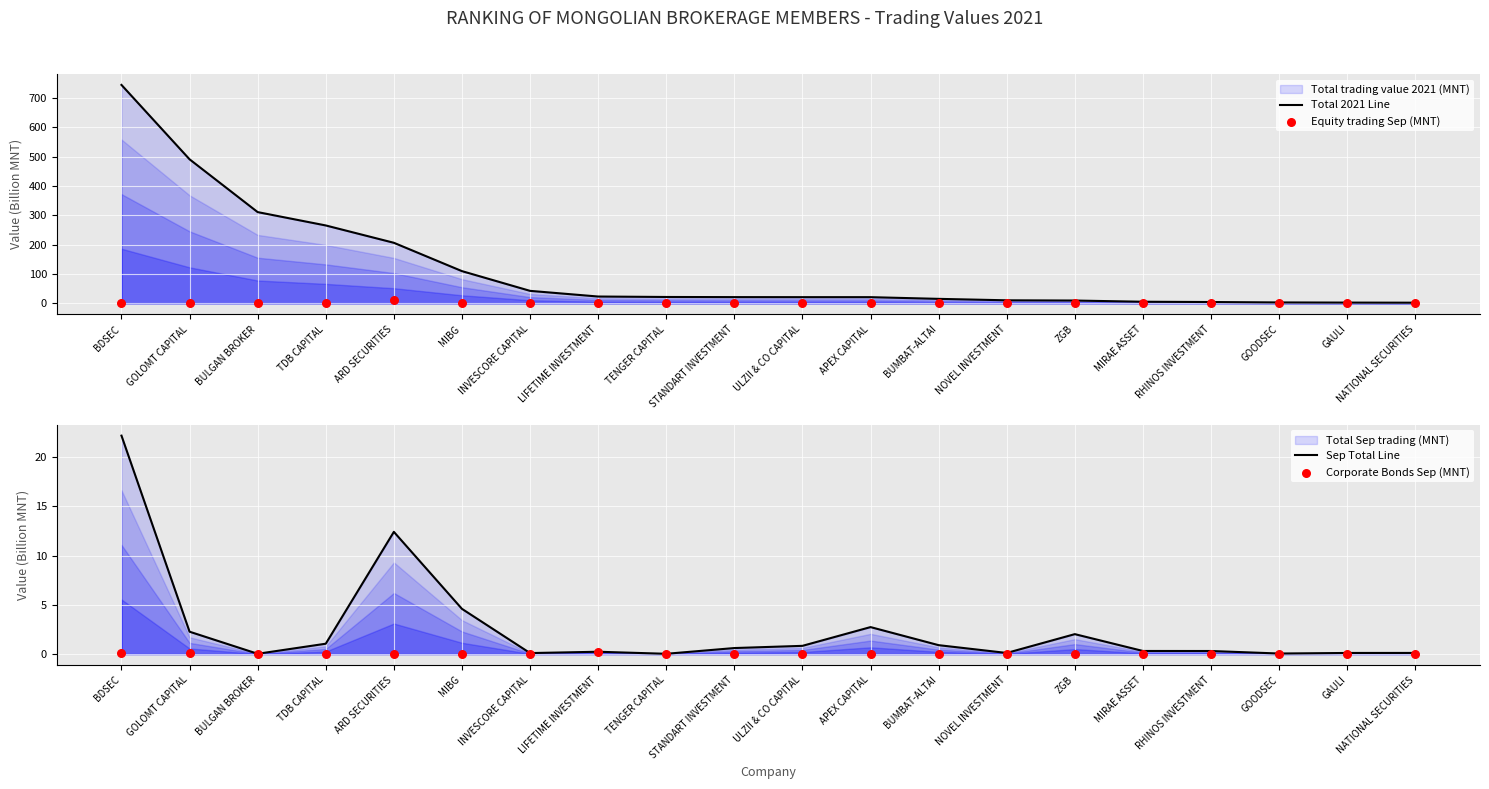

At which category is the sum across all series the highest?

BDSEC